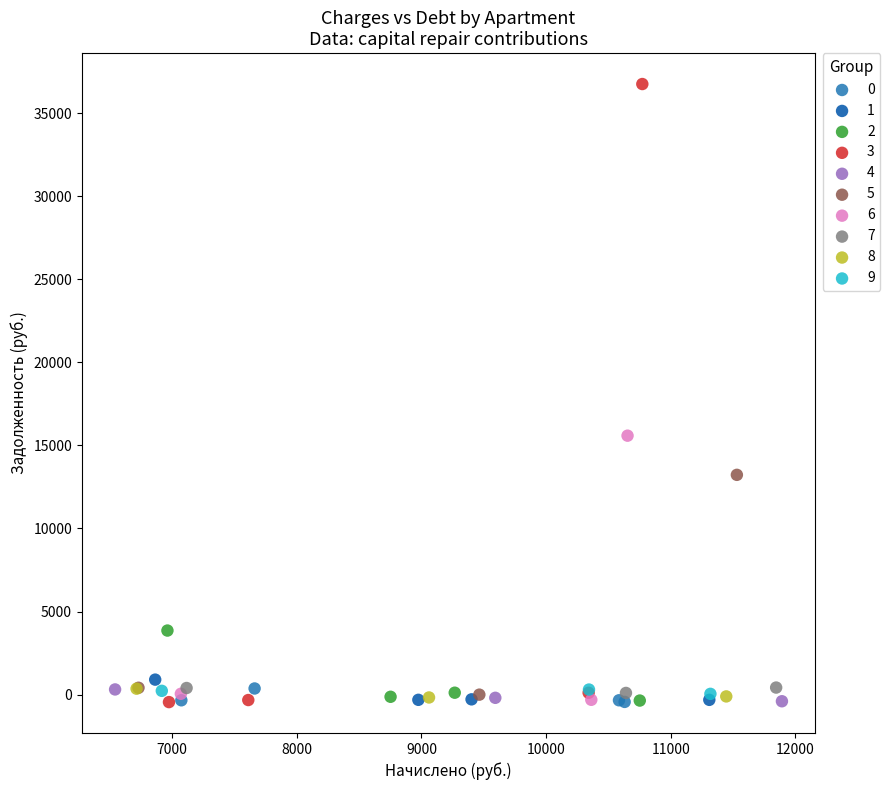

Which series reaches the maximum Y coordinate?

3